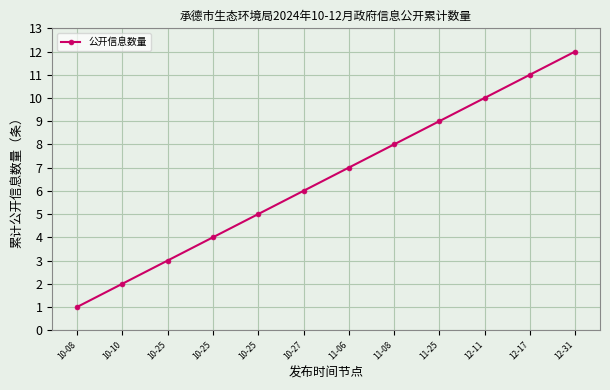

What is the sum of all values?

78